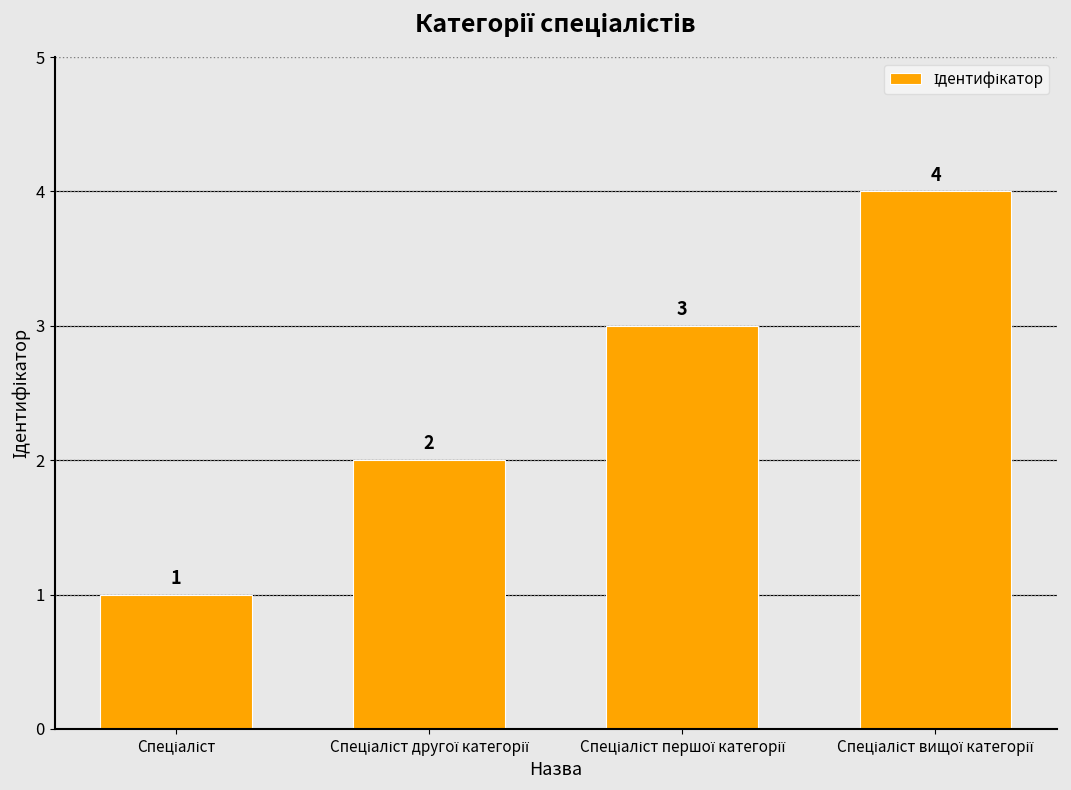

What is the difference between the maximum and minimum values?

3